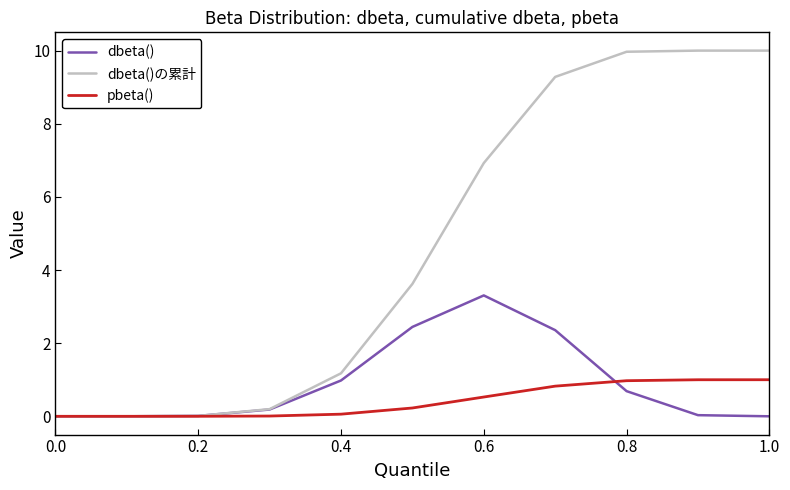

What is the difference between the maximum and minimum values in the dbeta()の累計 series?

10.0